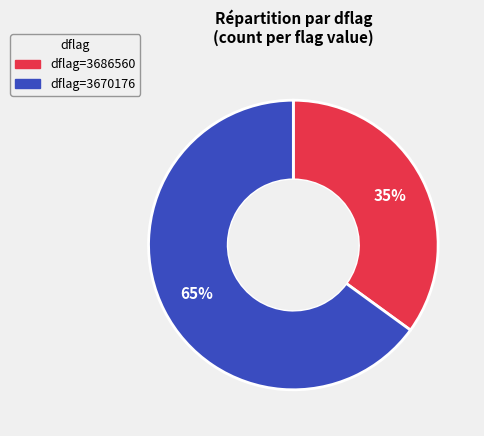

Is there any slice that represents more than half of the pie?

Yes